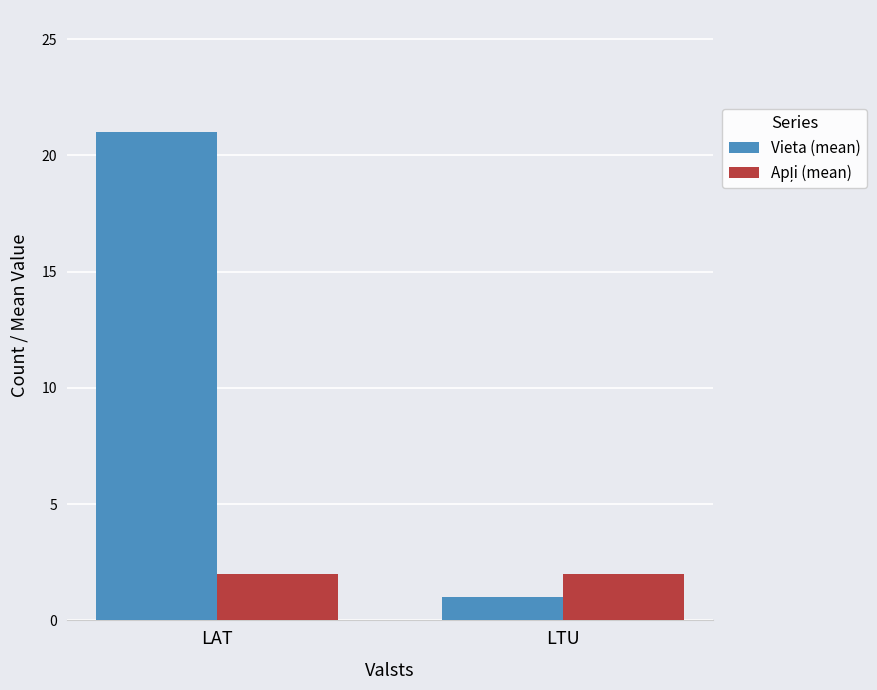

Rank the categories by Vieta (mean) value from lowest to highest.

LTU, LAT